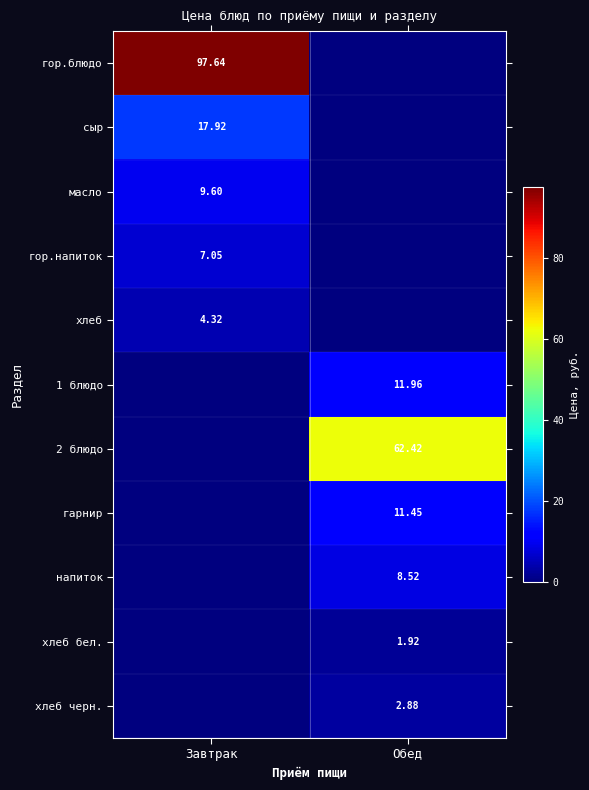

Which label corresponds to the smallest value in the chart?

Обед